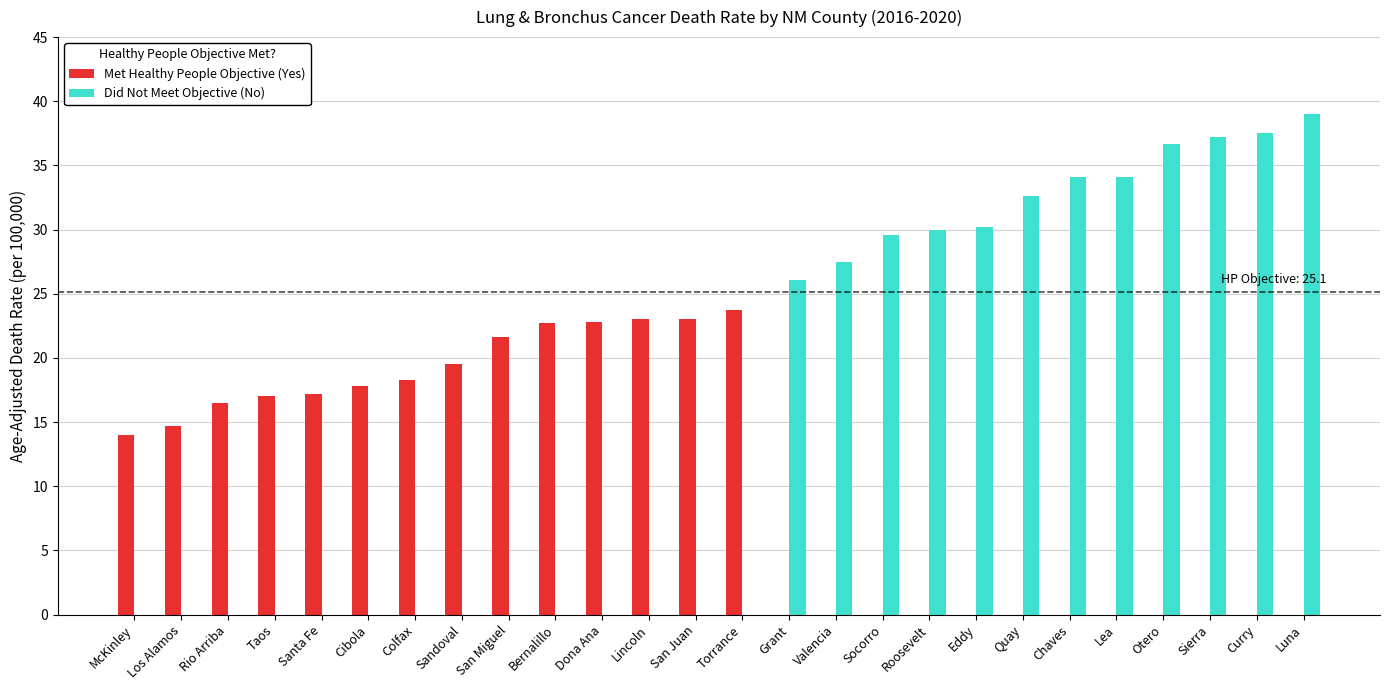

Which series has the largest total across all categories?

Did Not Meet Objective (No)